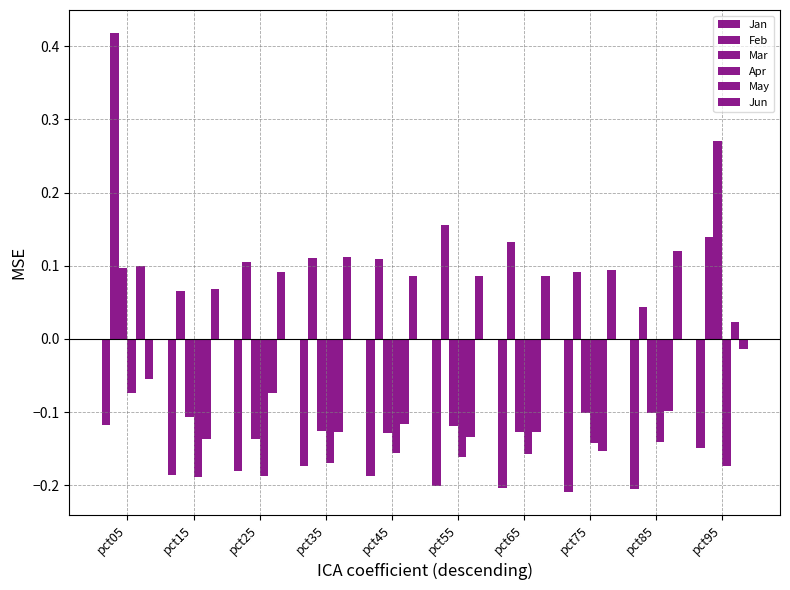

Is the value of Jun at pct45 greater than the value of Feb at pct55?

No